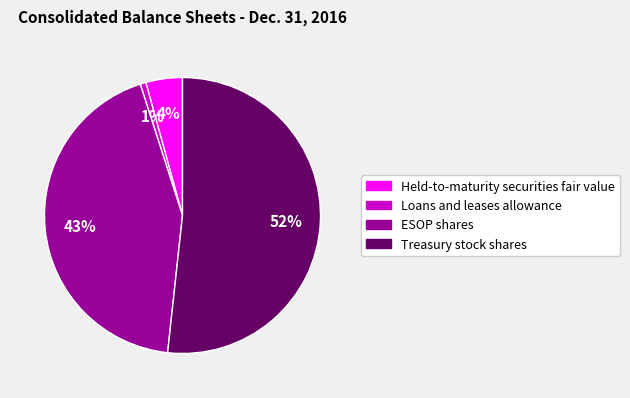

Which has a higher value, Loans and leases allowance or Treasury stock shares?

Treasury stock shares